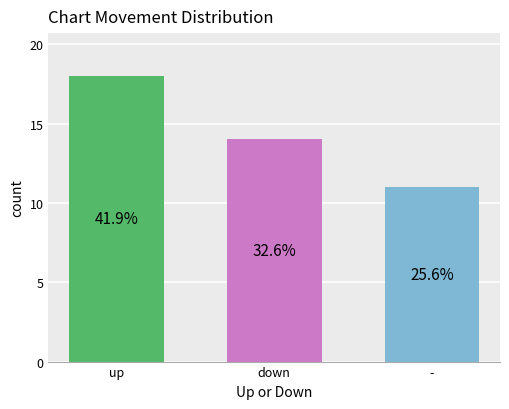

What is the sum of all values?

43